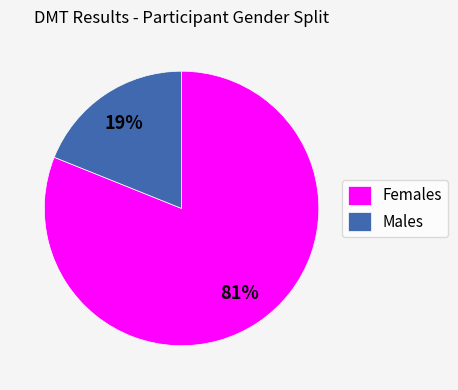

Do Males and Females together represent more than half of the pie?

Yes